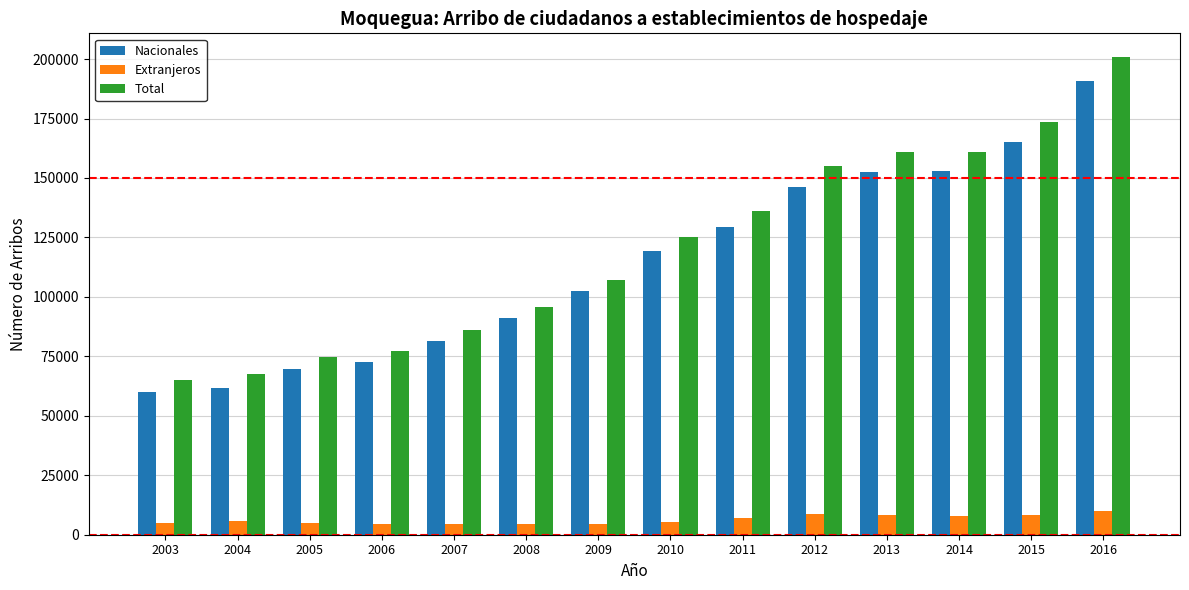

What is the total value across all series at 2006?

154108